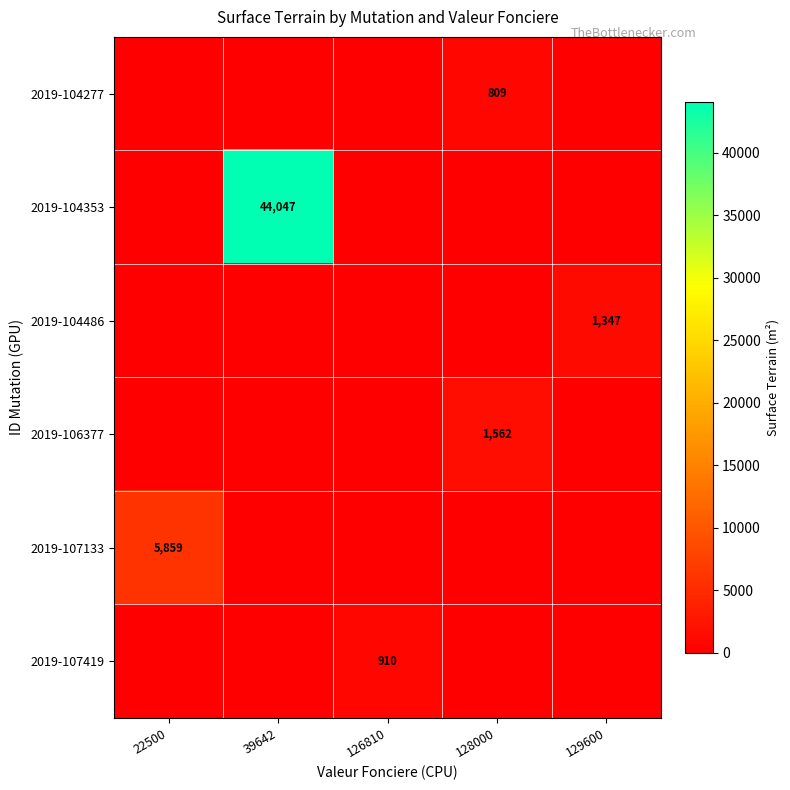

Is it true that 2019-104353 equals 64651 at 39642?

False